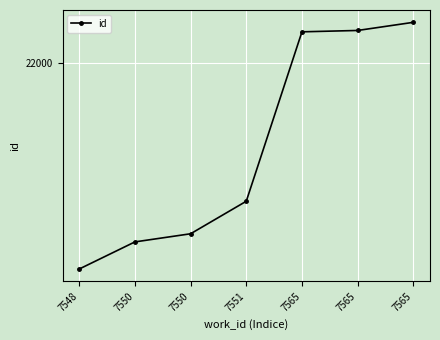

What is the approximate value at 7565, to the nearest 5?

22030